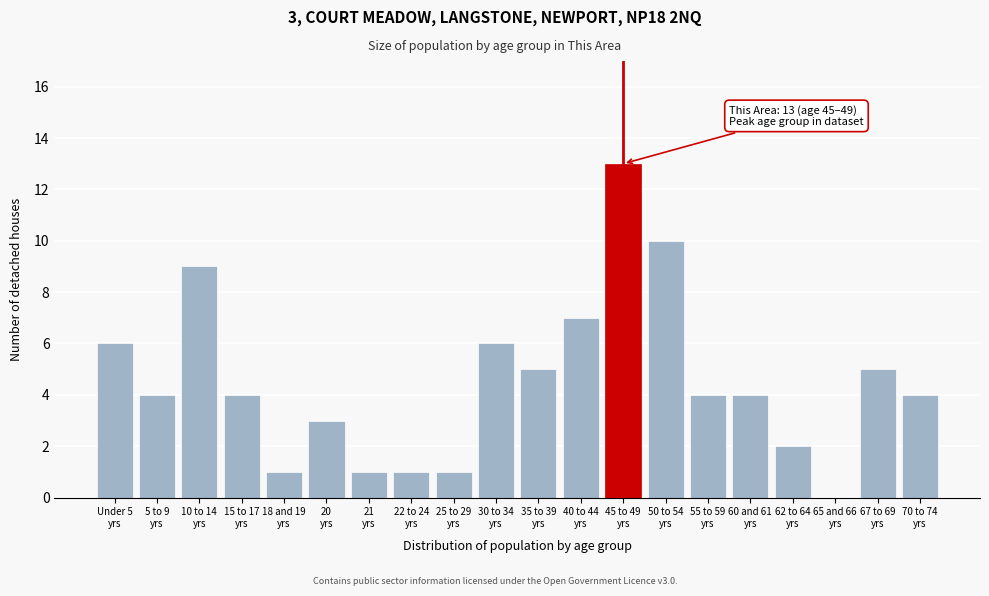

What is the sum of all values?

90